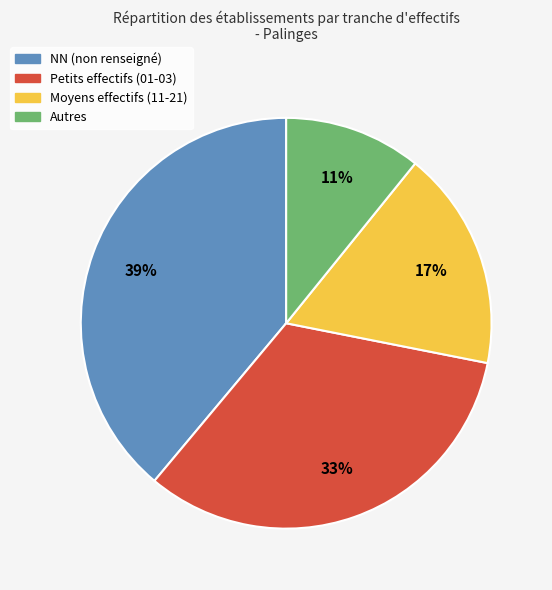

Is there a majority slice in this chart?

No